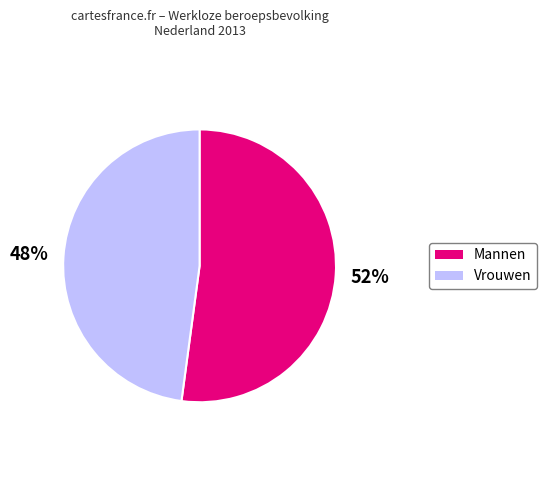

Rank the categories by value from highest to lowest.

Mannen, Vrouwen